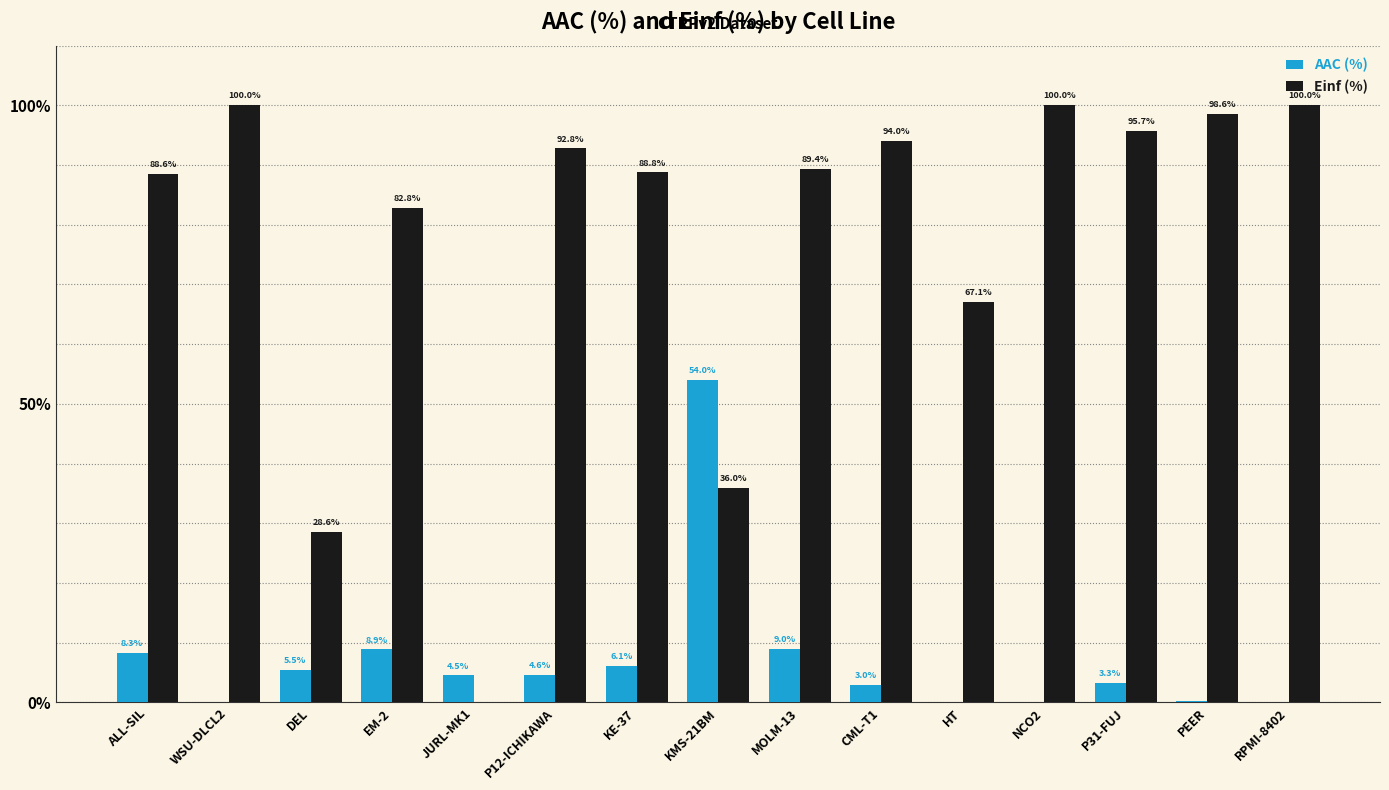

The Einf (%) series shows 22.0 at KMS-21BM. True or false?

False